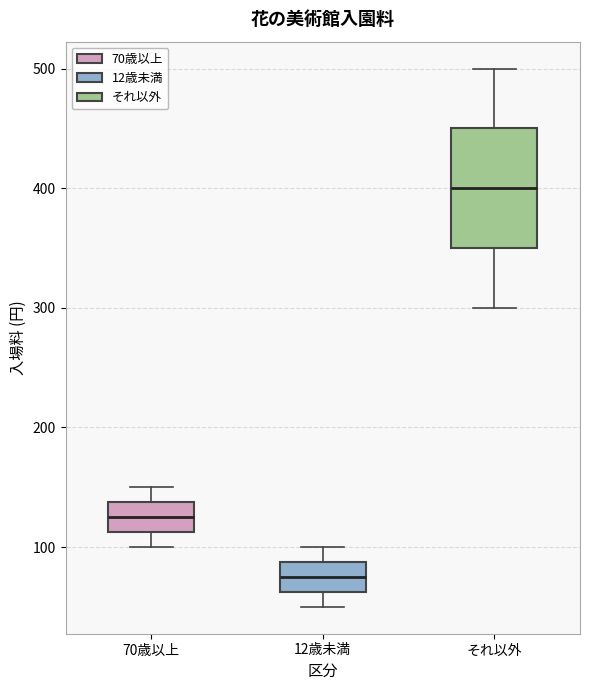

Comparing the boxes themselves (not the whiskers), which one is the tallest?

それ以外